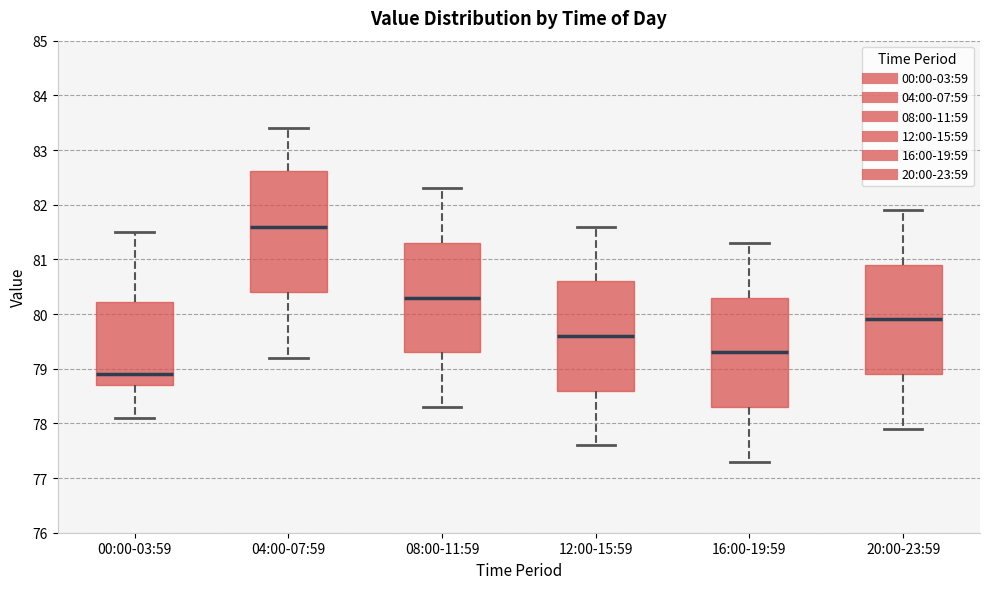

Reading left to right, transcribe this box plot: for each box, give where its median line is, the range the box spans, and where its two whiskers end, as read against the y-axis. The values are not printed on the chart, so give them approximately, as read against the axis.

00:00-03:59: median 78.9, box 78.7 to 80.2, whiskers 78.1 to 81.5
04:00-07:59: median 81.6, box 80.4 to 82.6, whiskers 79.2 to 83.4
08:00-11:59: median 80.3, box 79.3 to 81.3, whiskers 78.3 to 82.3
12:00-15:59: median 79.6, box 78.6 to 80.6, whiskers 77.6 to 81.6
16:00-19:59: median 79.3, box 78.3 to 80.3, whiskers 77.3 to 81.3
20:00-23:59: median 79.9, box 78.9 to 80.9, whiskers 77.9 to 81.9